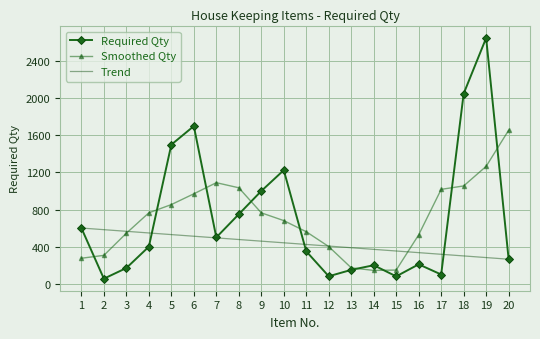

True or false: Required Qty has a value of 2050.0 at 18.

True